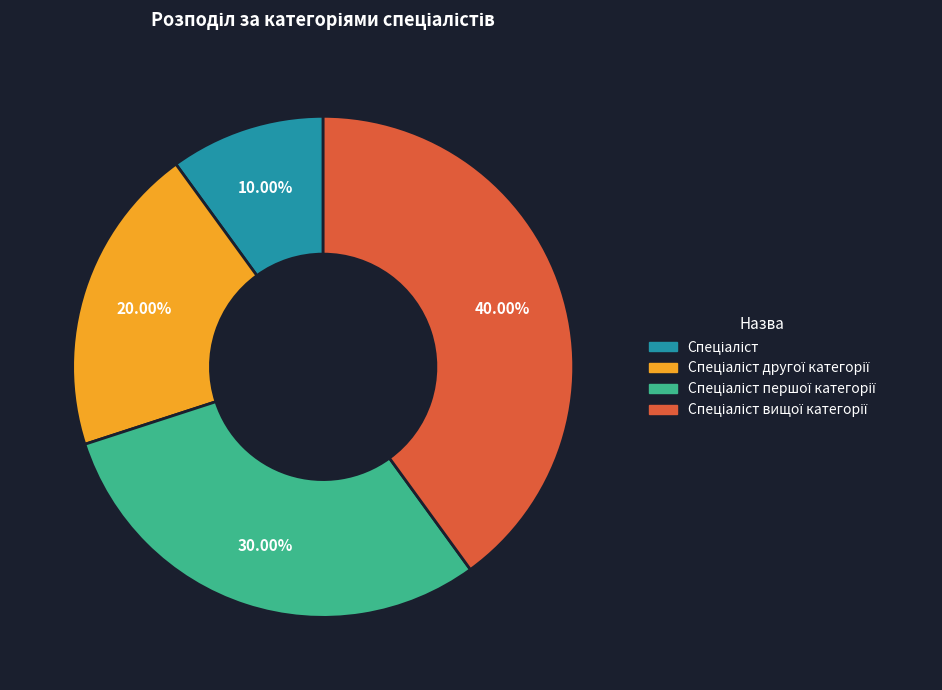

Does any single category account for the majority?

No